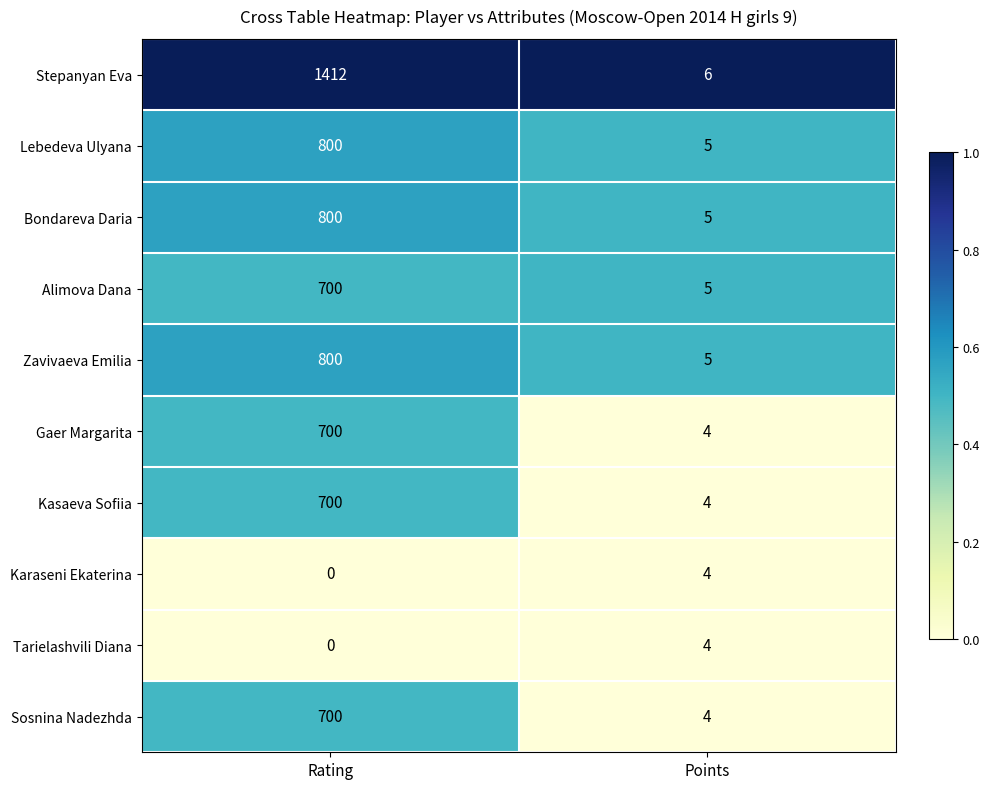

What is the difference between the maximum and minimum values in the Alimova Dana series?

695